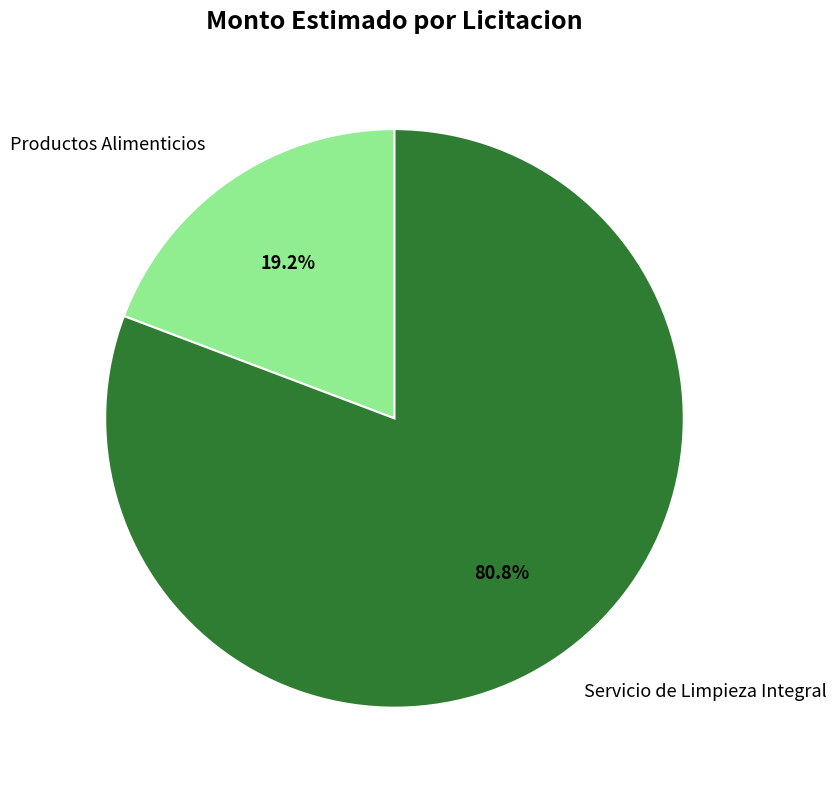

Count the number of slices in the pie.

2